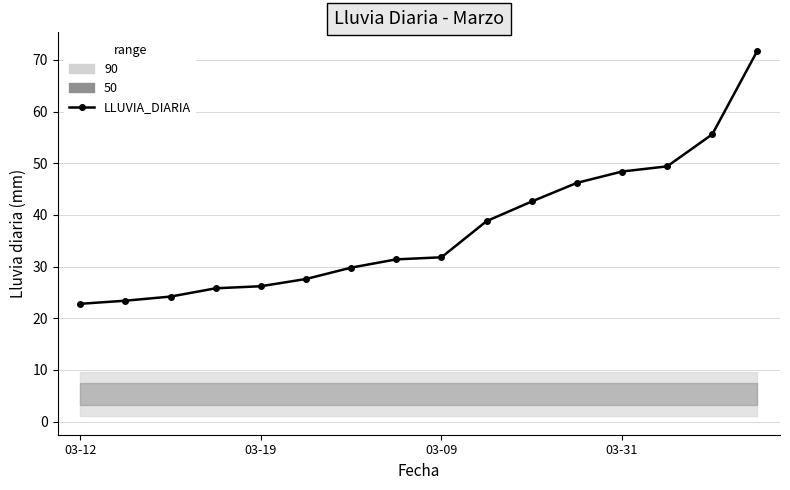

Is it true that the value at 6 is 51.2?

False